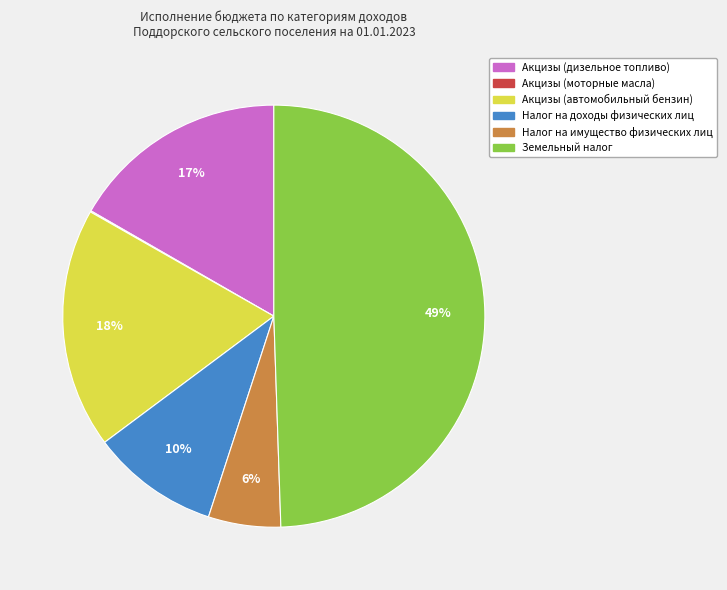

True or false: Земельный налог accounts for 36% of the total.

False